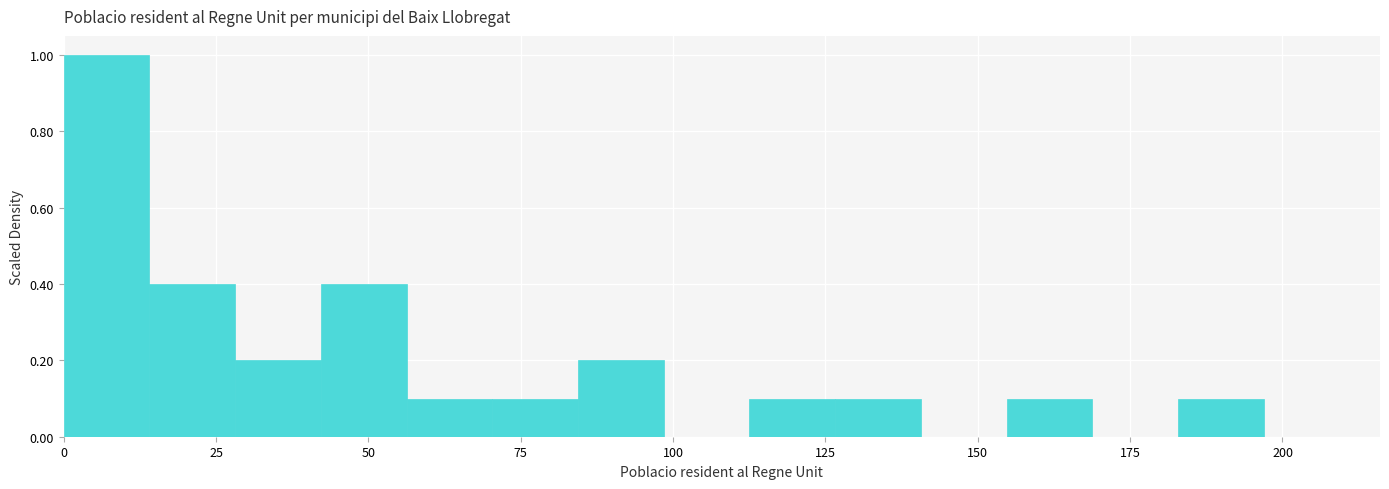

Around what value on the x-axis is the tallest bar? Give the approximate position of its centre, as read against the axis.

5